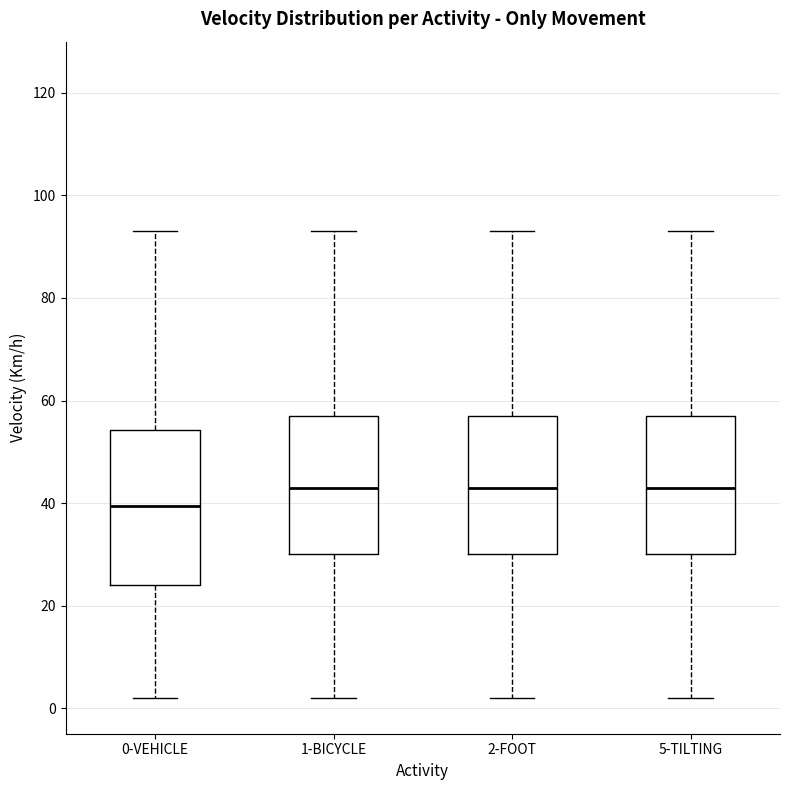

Reading left to right, read every box against the y-axis: the position of its median line, the range the box covers, and the ends of its whiskers. The values are not printed on the chart, so give them approximately, as read against the axis.

0-VEHICLE: median 40, box 24 to 54, whiskers 2 to 94
1-BICYCLE: median 44, box 30 to 58, whiskers 2 to 94
2-FOOT: median 44, box 30 to 58, whiskers 2 to 94
5-TILTING: median 44, box 30 to 58, whiskers 2 to 94